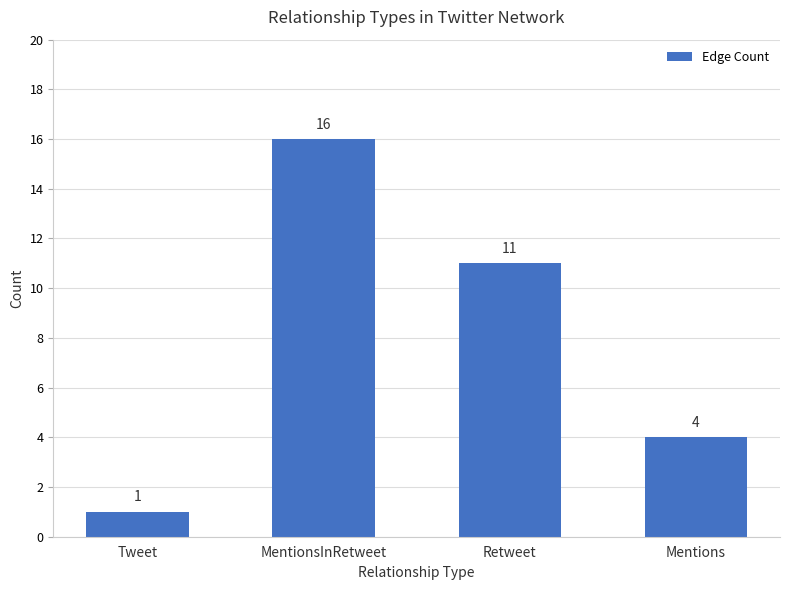

Reading right to left, extract all data points from this chart.

4	11	16	1